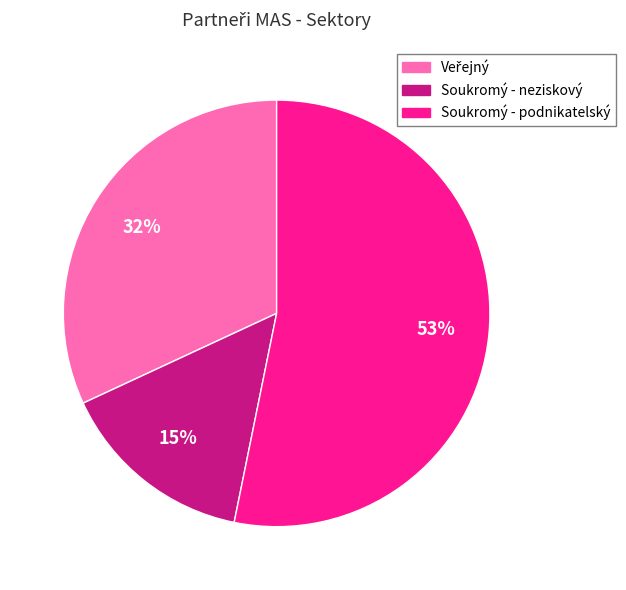

To the nearest percent, what is the average slice percentage?

33%